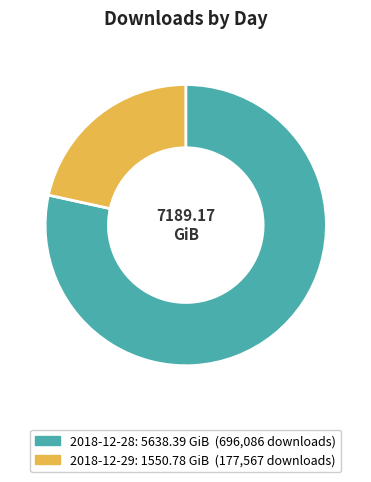

Rank the categories by value from highest to lowest.

2018-12-28, 2018-12-29